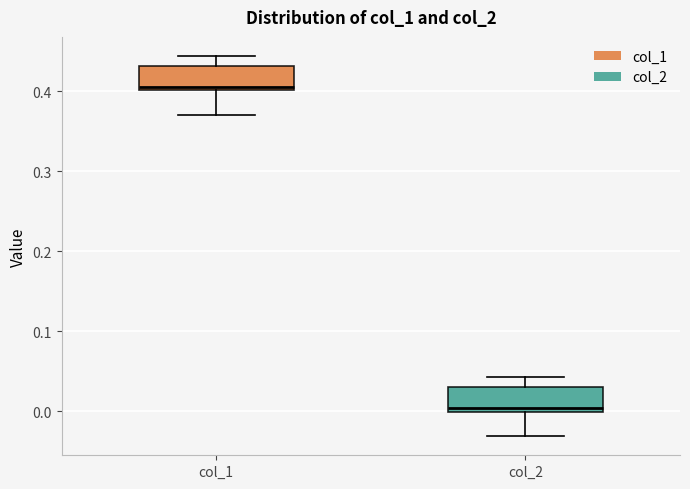

Where is the upper edge of the box for col_1 on the y-axis? The values are not printed on the chart, so give them approximately, as read against the axis.

0.43